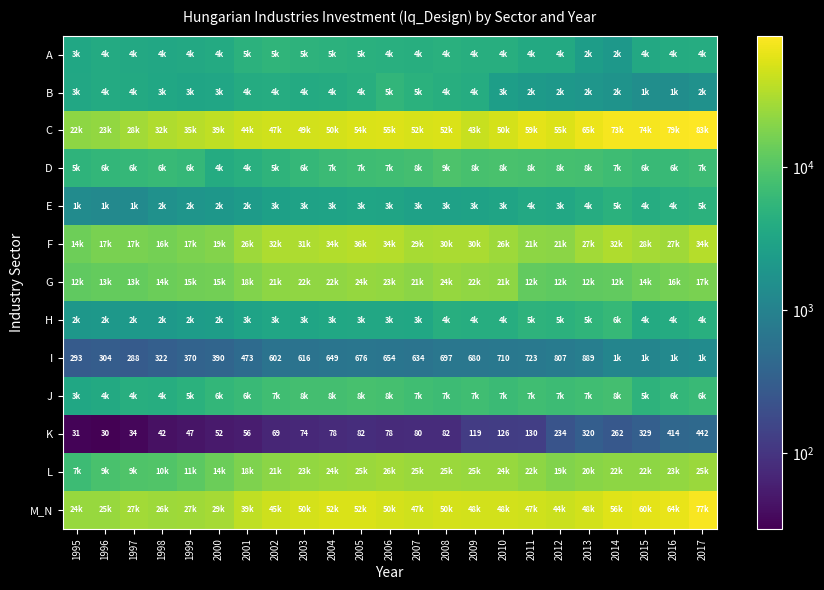

What is the sum of the M_N values at 2008 and 2001?

89143.7